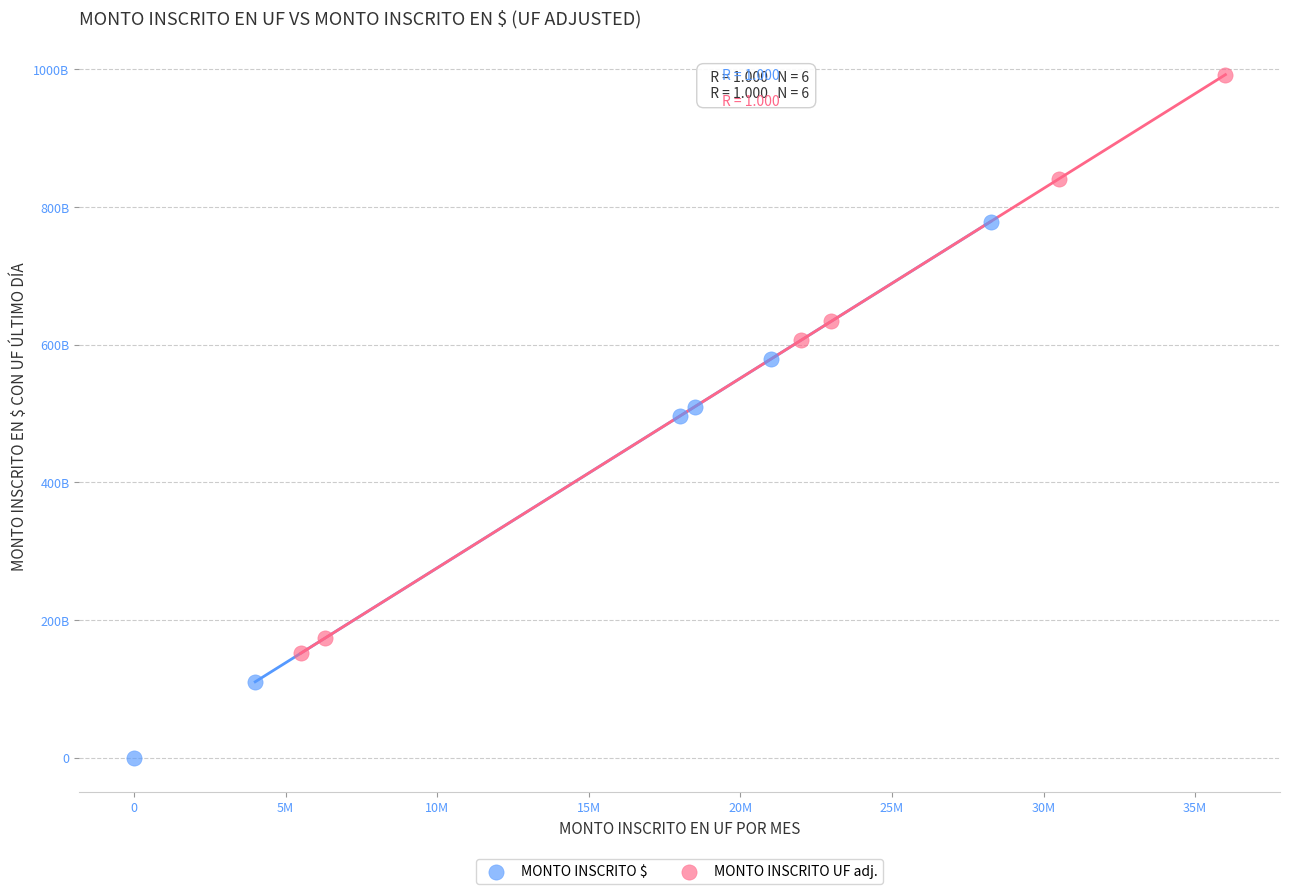

What are all the series names shown in the legend?

MONTO INSCRITO $, MONTO INSCRITO UF adj.